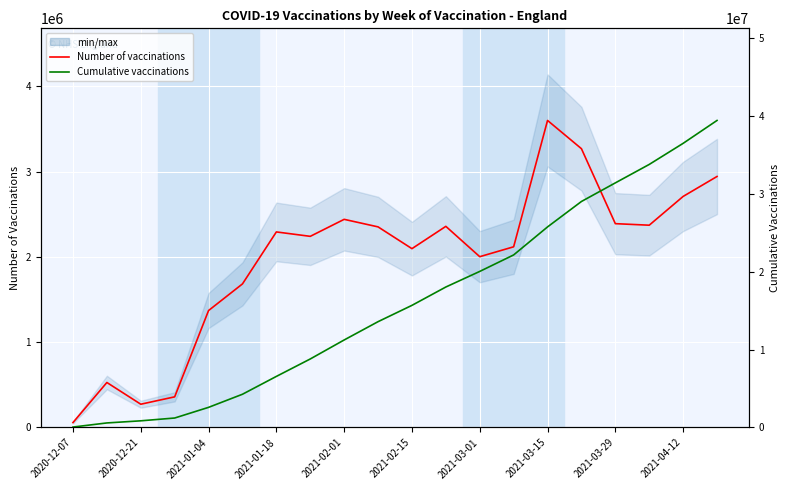

What is the sum of all Cumulative number of vaccinations values?

321726123